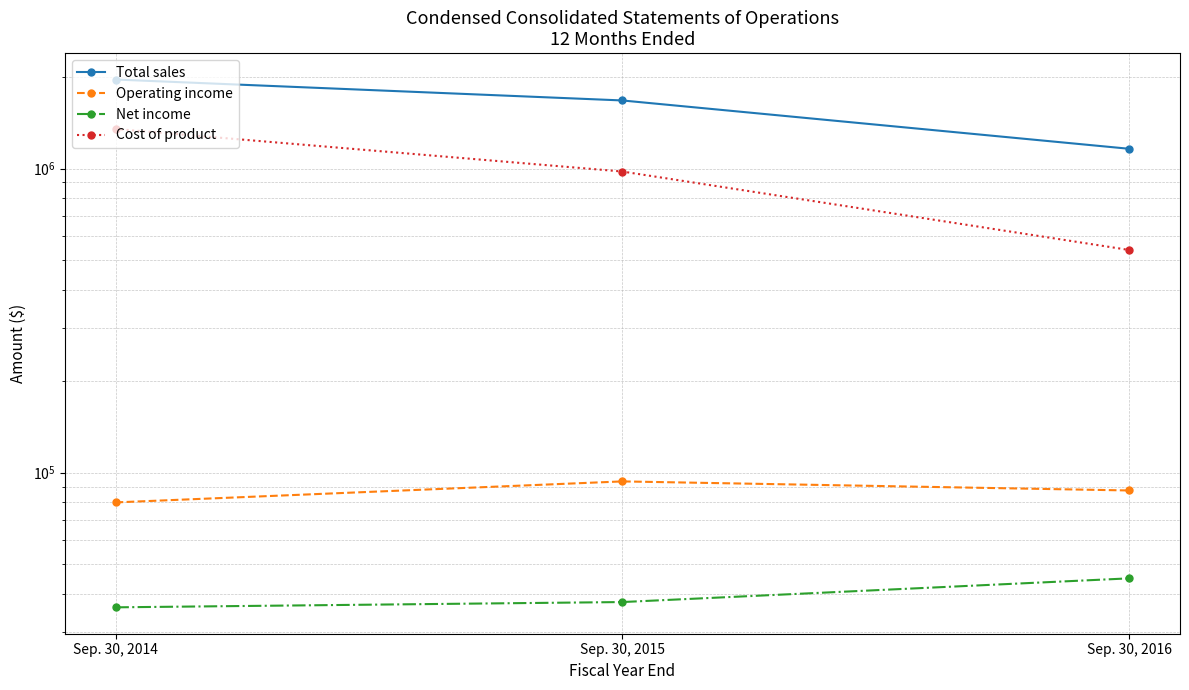

Rank the categories by Total sales value from highest to lowest.

Sep. 30, 2014, Sep. 30, 2015, Sep. 30, 2016